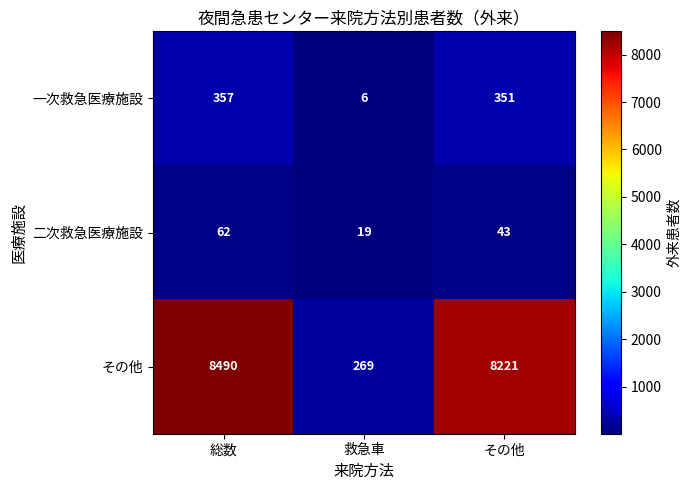

What is the sum of the 二次救急医療施設 values at その他 and 総数?

105